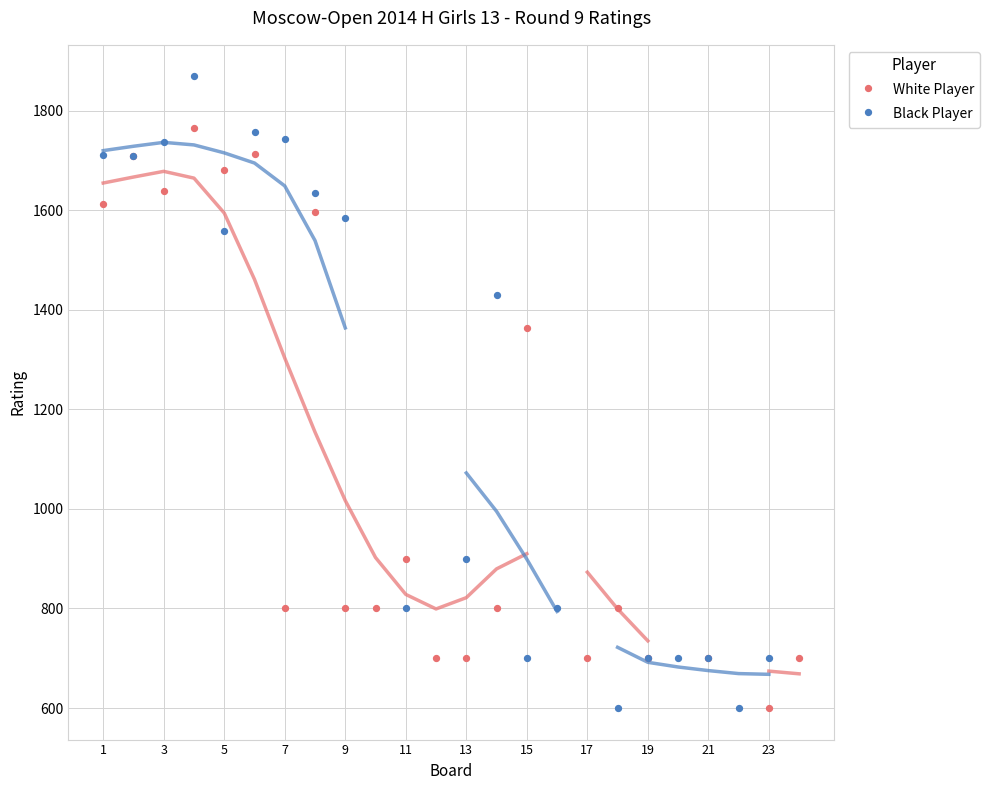

What is the total value across all series at 19?

1400.0